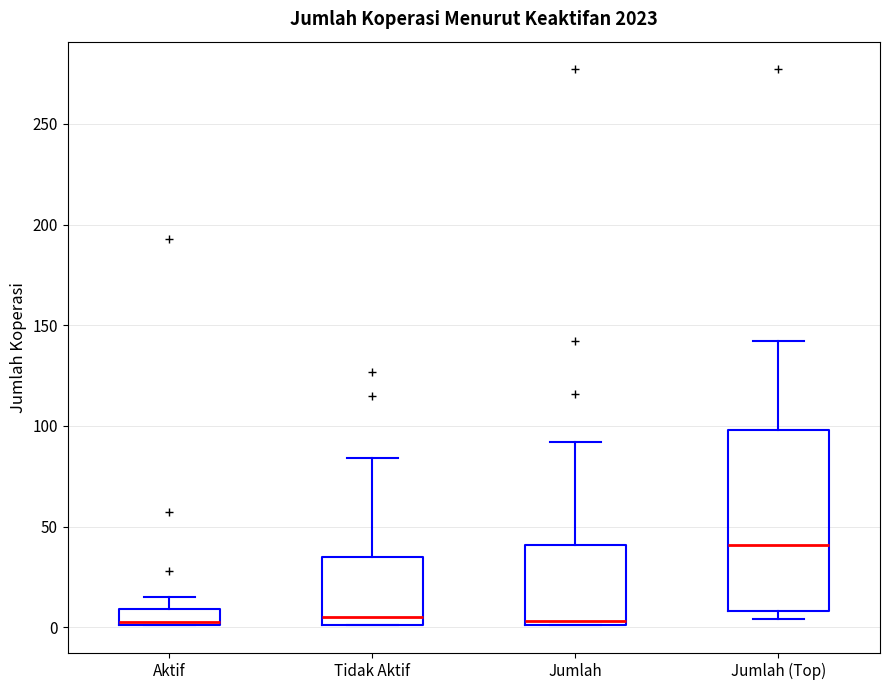

Which box is the tallest, from its lower edge to its upper edge?

Jumlah (Top)